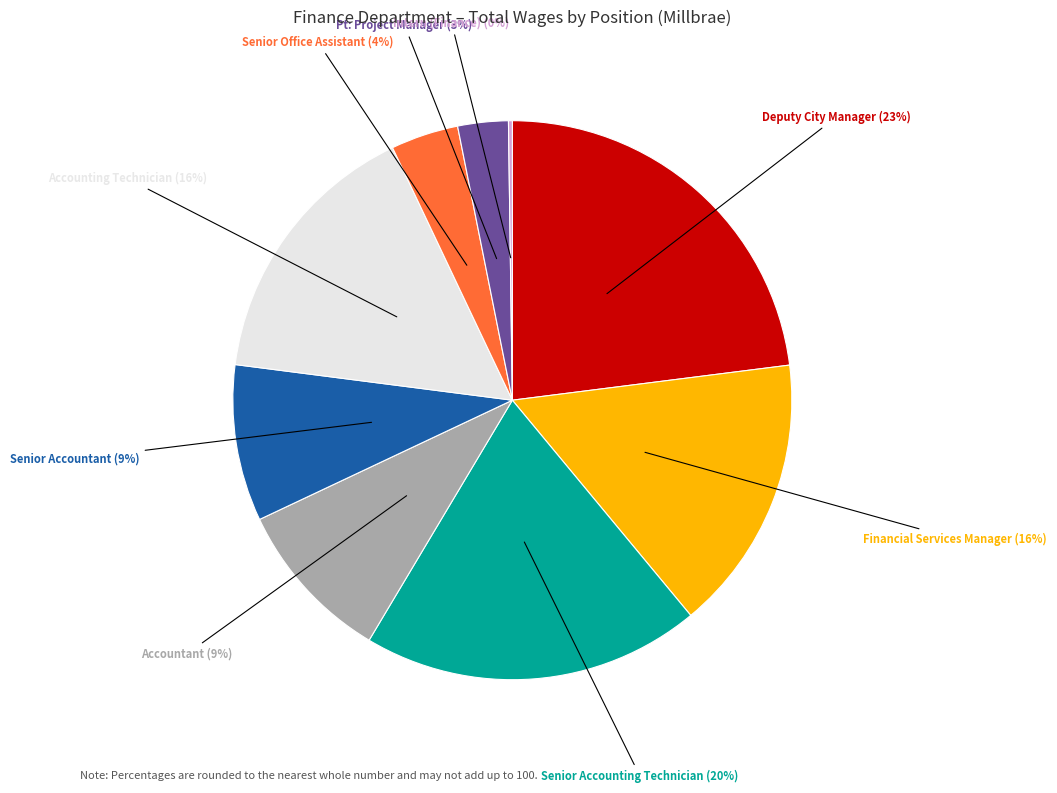

Does any single category account for the majority?

No